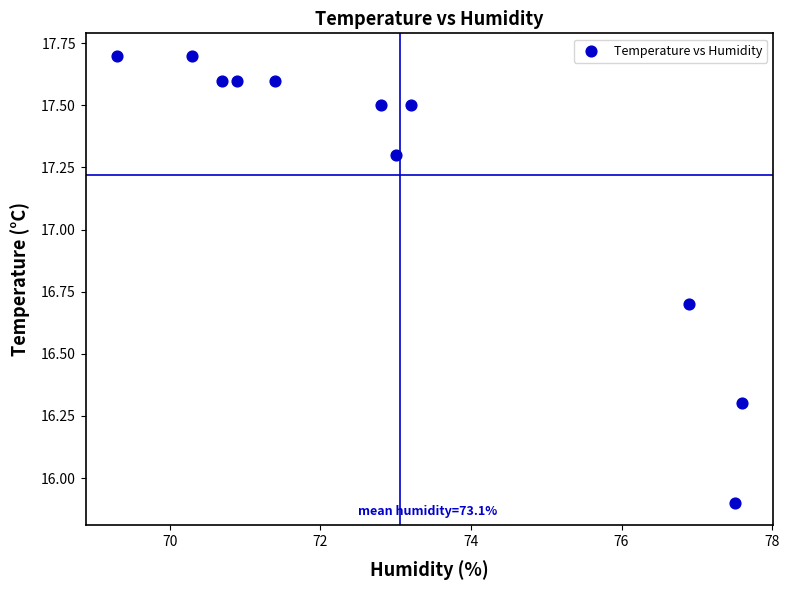

What Y value in the scatter plot is closest to 16?

15.9